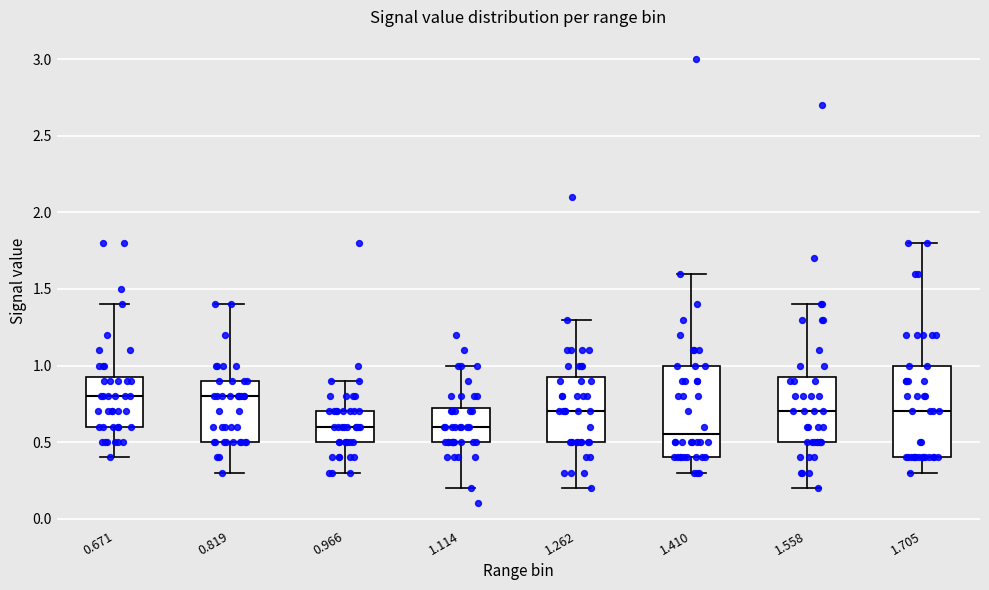

Reading left to right, read every box against the y-axis: the position of its median line, the range the box covers, and the ends of its whiskers. The values are not printed on the chart, so give them approximately, as read against the axis.

0.671: median 0.80, box 0.60 to 0.95, whiskers 0.40 to 1.40
0.819: median 0.80, box 0.50 to 0.90, whiskers 0.30 to 1.40
0.966: median 0.60, box 0.50 to 0.70, whiskers 0.30 to 0.90
1.114: median 0.60, box 0.50 to 0.75, whiskers 0.20 to 1.00
1.262: median 0.70, box 0.50 to 0.95, whiskers 0.20 to 1.30
1.410: median 0.55, box 0.40 to 1.00, whiskers 0.30 to 1.60
1.558: median 0.70, box 0.50 to 0.95, whiskers 0.20 to 1.40
1.705: median 0.70, box 0.40 to 1.00, whiskers 0.30 to 1.80